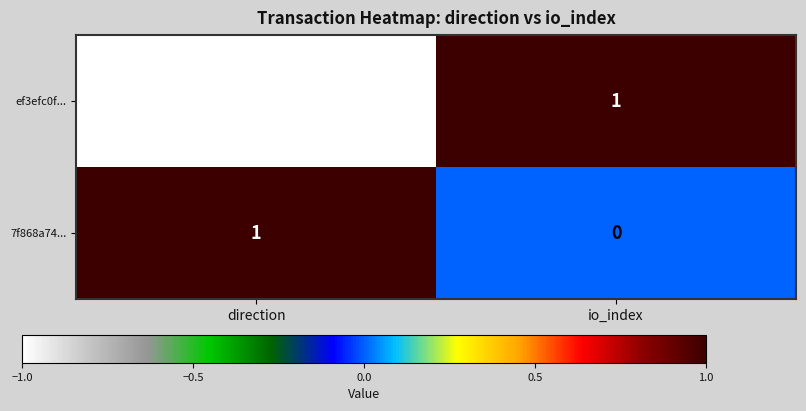

Which category has the lowest value across all series?

direction